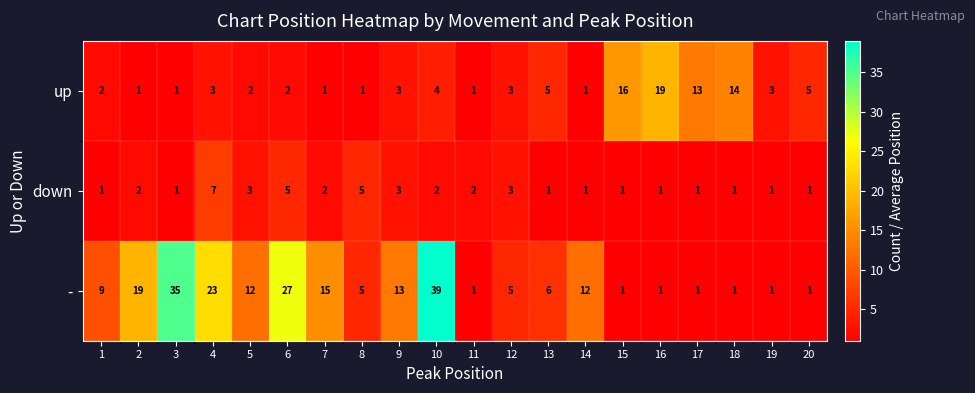

Which series has the largest range (max minus min)?

-